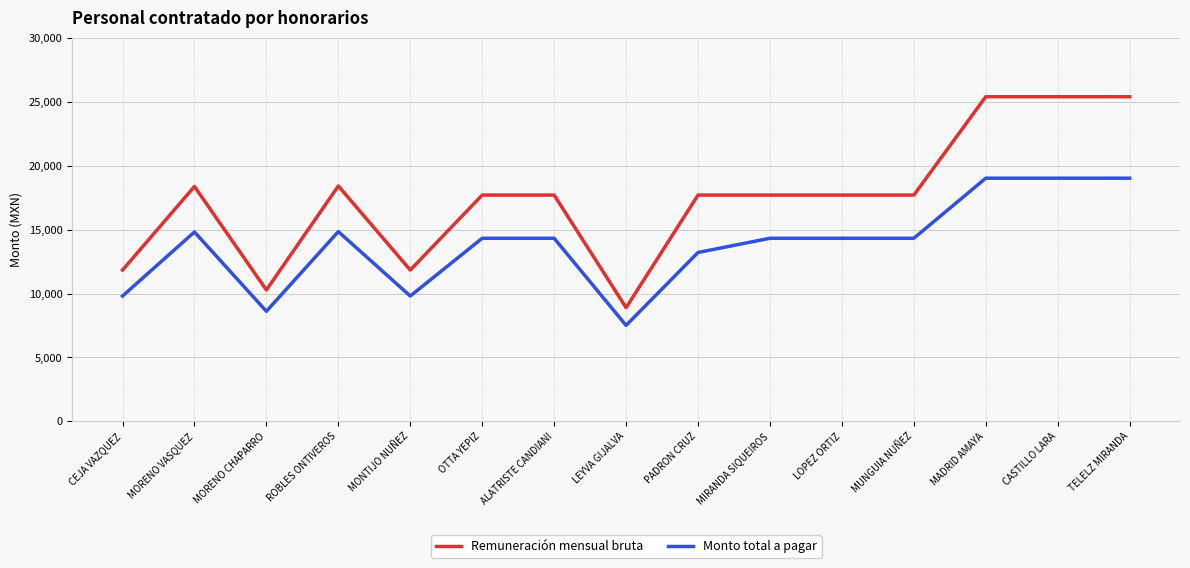

What is the minimum value shown in the chart?

7508.5